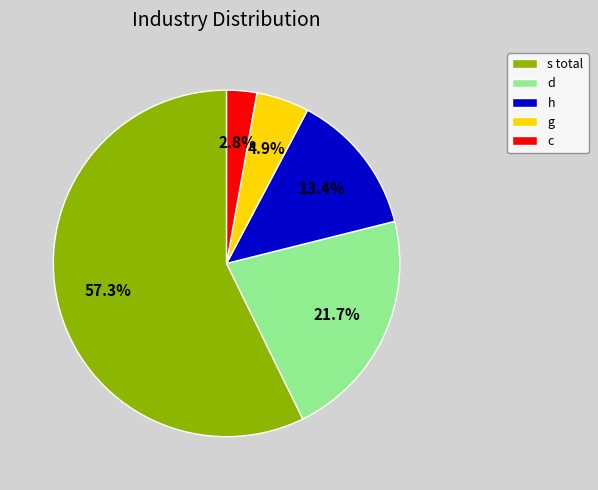

Rank the categories by value from highest to lowest.

s total, d, h, g, c